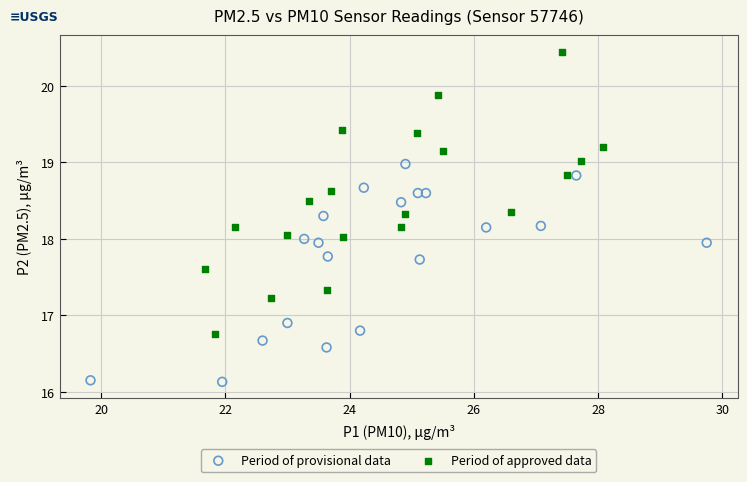

Which series has the largest Y range (max minus min)?

Period of approved data